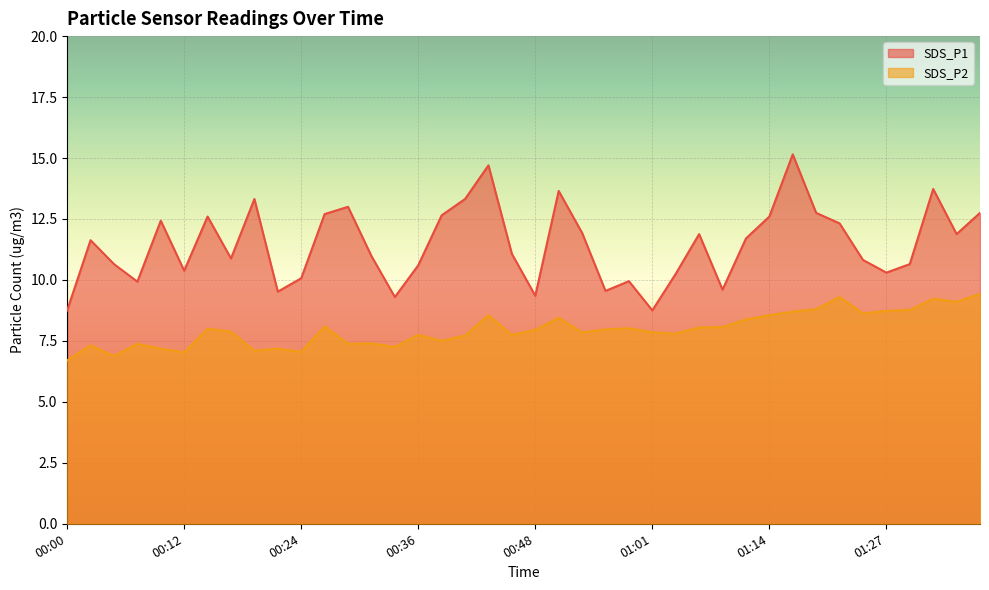

What are all the series names shown in the legend?

SDS_P1, SDS_P2